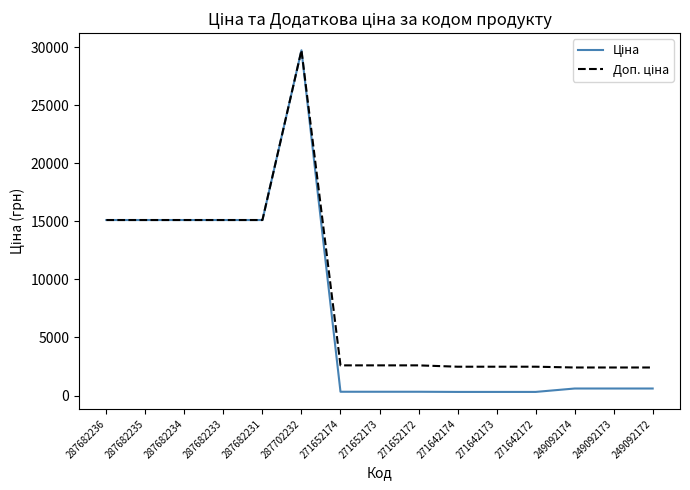

At which category is the sum across all series the highest?

287702232